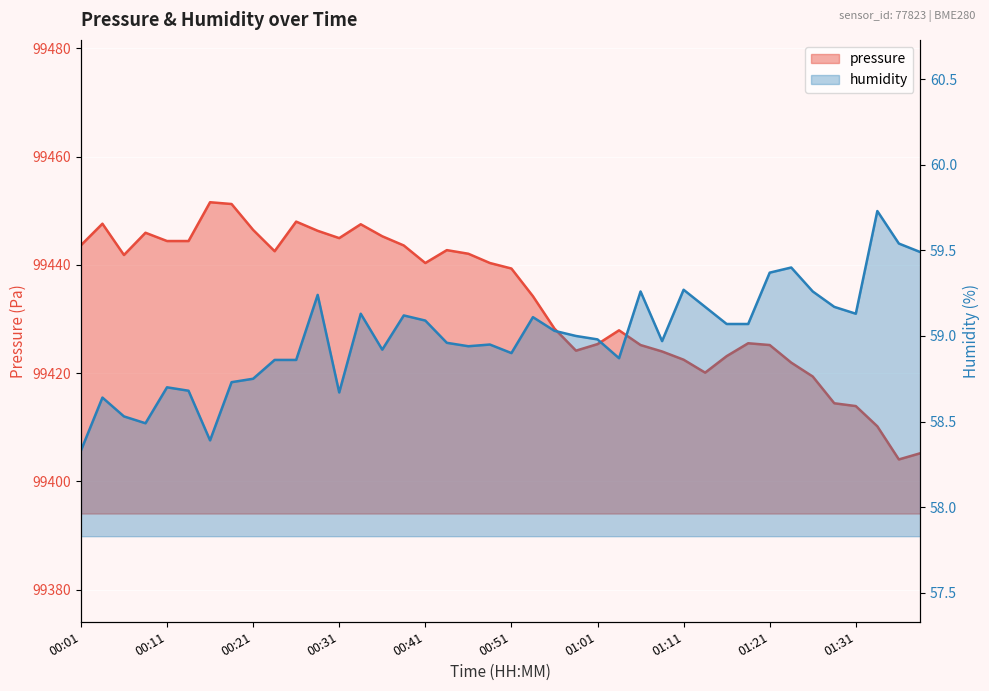

At 00:26, list the series in order from smallest to largest.

humidity, pressure